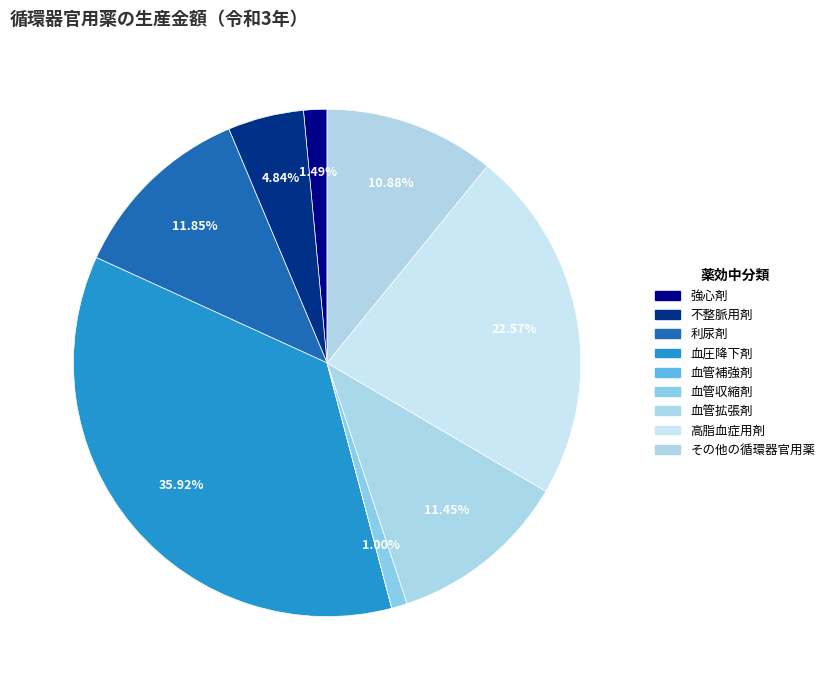

What is the change in value from 利尿剤 to 血圧降下剤?

+216265